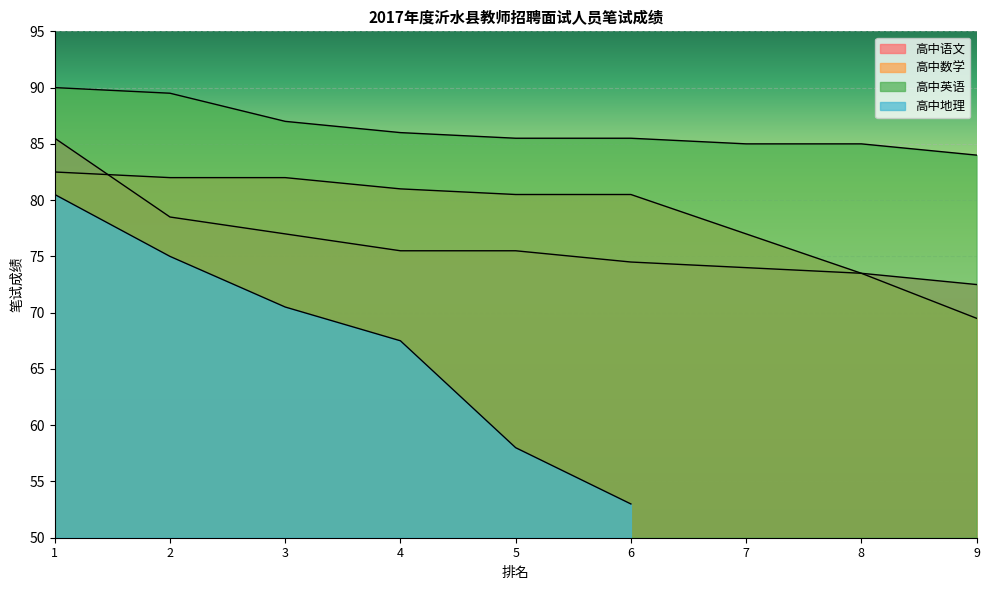

Which series has the largest total across all categories?

高中英语